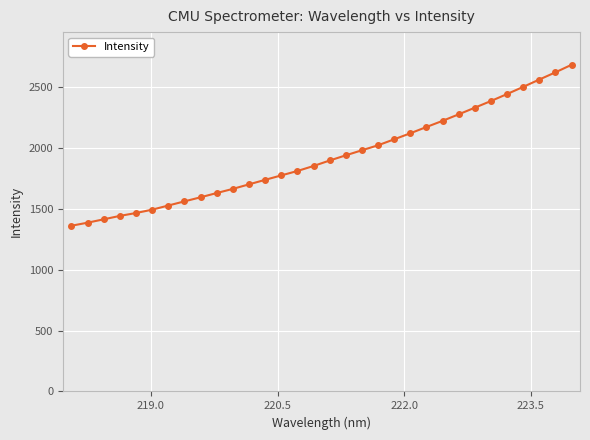

What is the minimum value shown in the chart?

1360.6